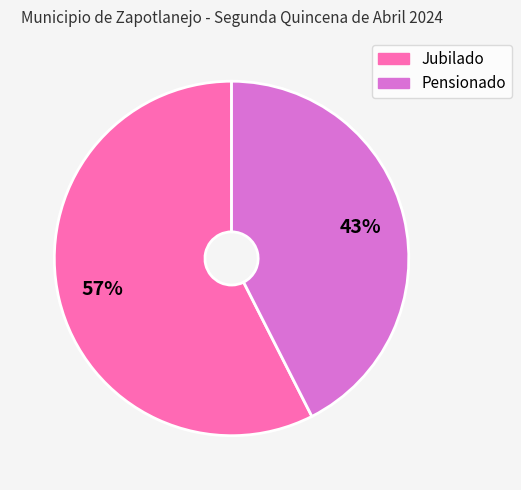

To the nearest percent, what portion does Jubilado represent?

57%